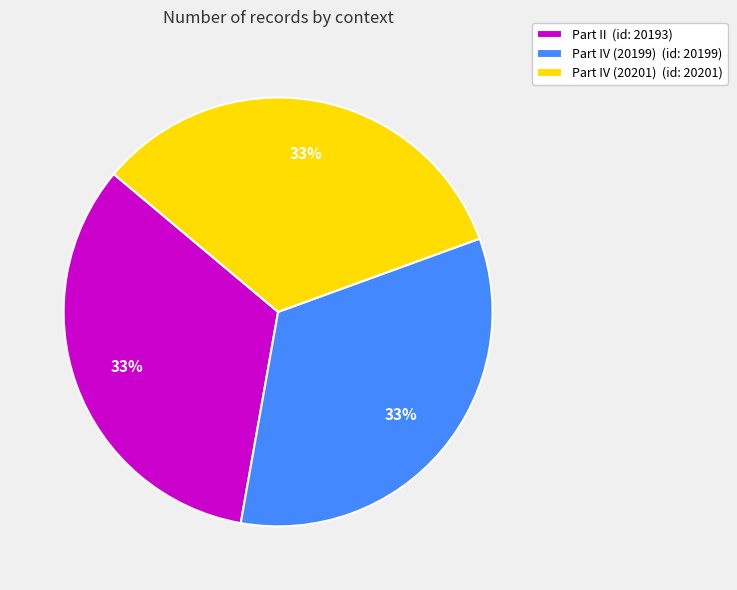

Is there any slice that represents more than half of the pie?

No